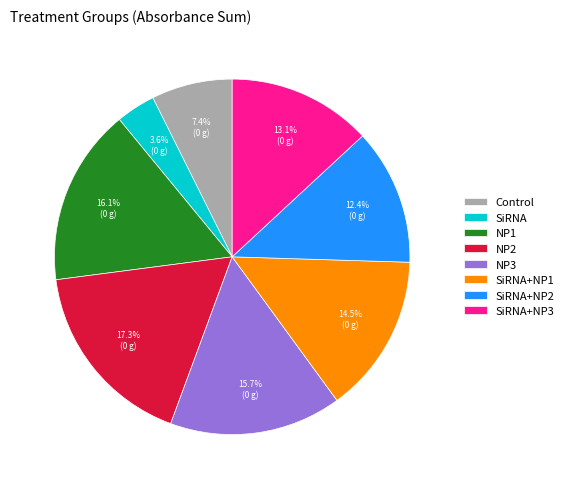

How many slices are in this pie chart?

8